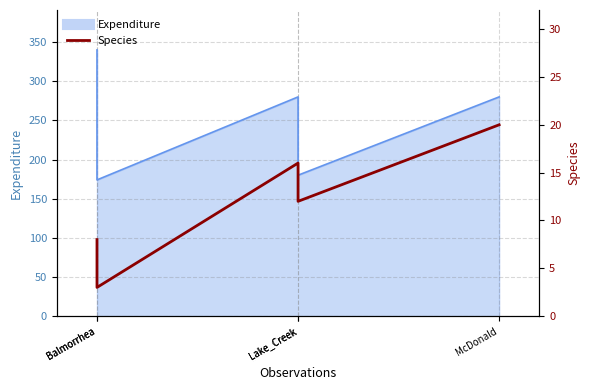

Reading right to left, transcribe all the data shown in this chart.

McDonald=20	Lake_Creek=12	Lake_Creek=16	Balmorrhea=3	Balmorrhea=8